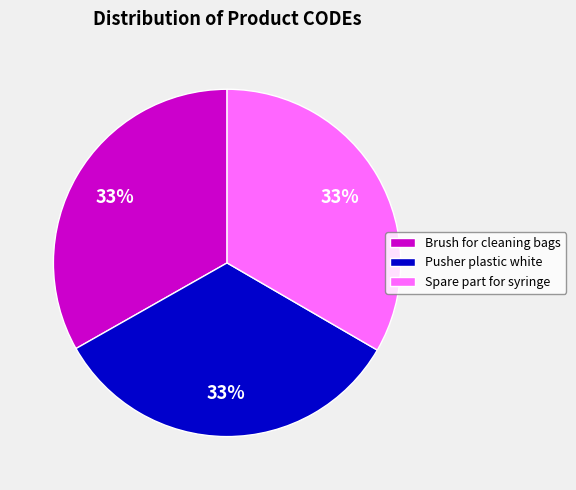

Combined, do Pusher plastic white and Spare part for syringe account for over 50%?

Yes